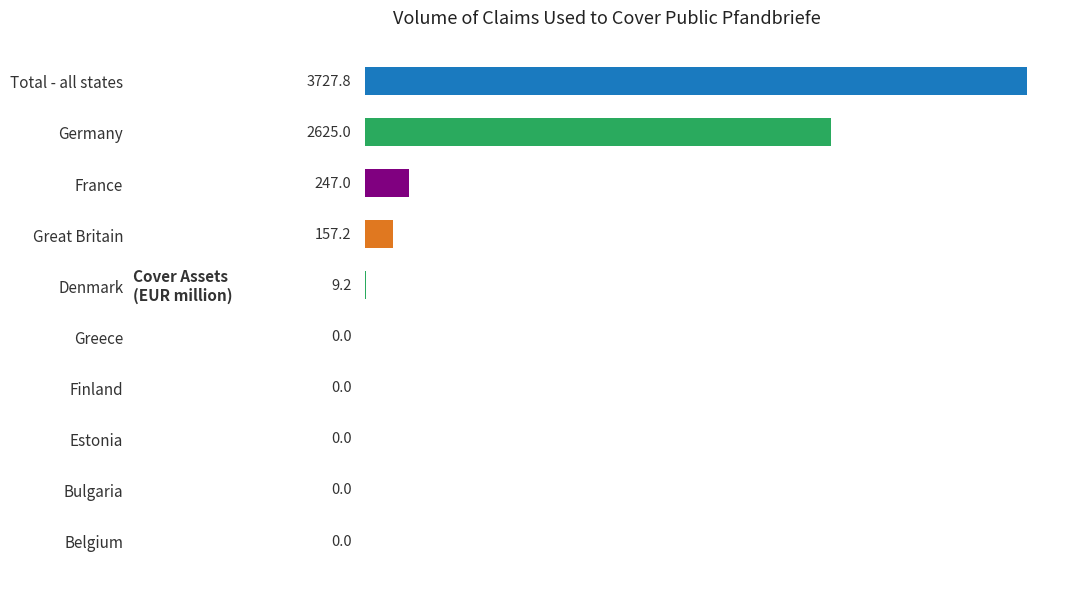

Which category has the highest value across all series?

Total - all states